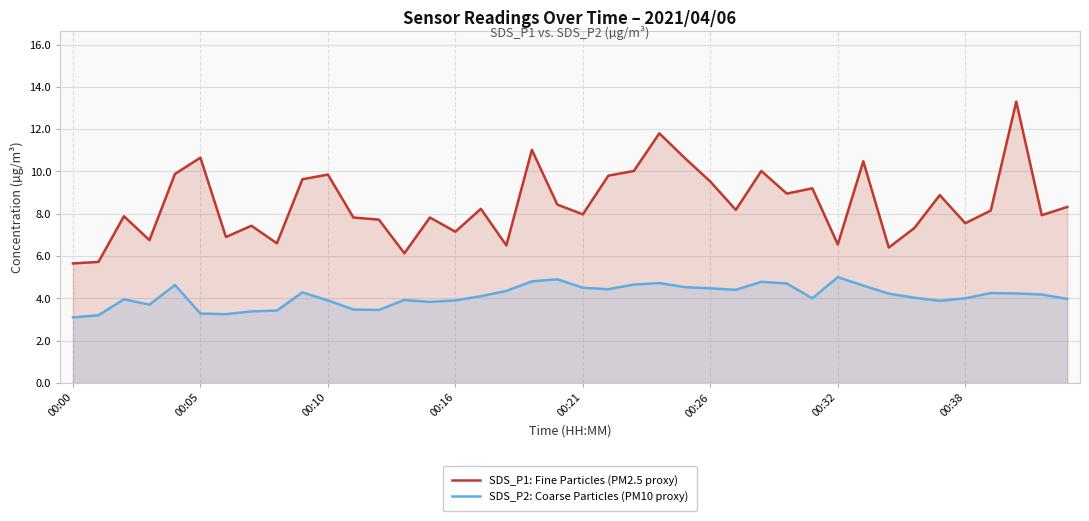

How many categories are shown in the chart?

40